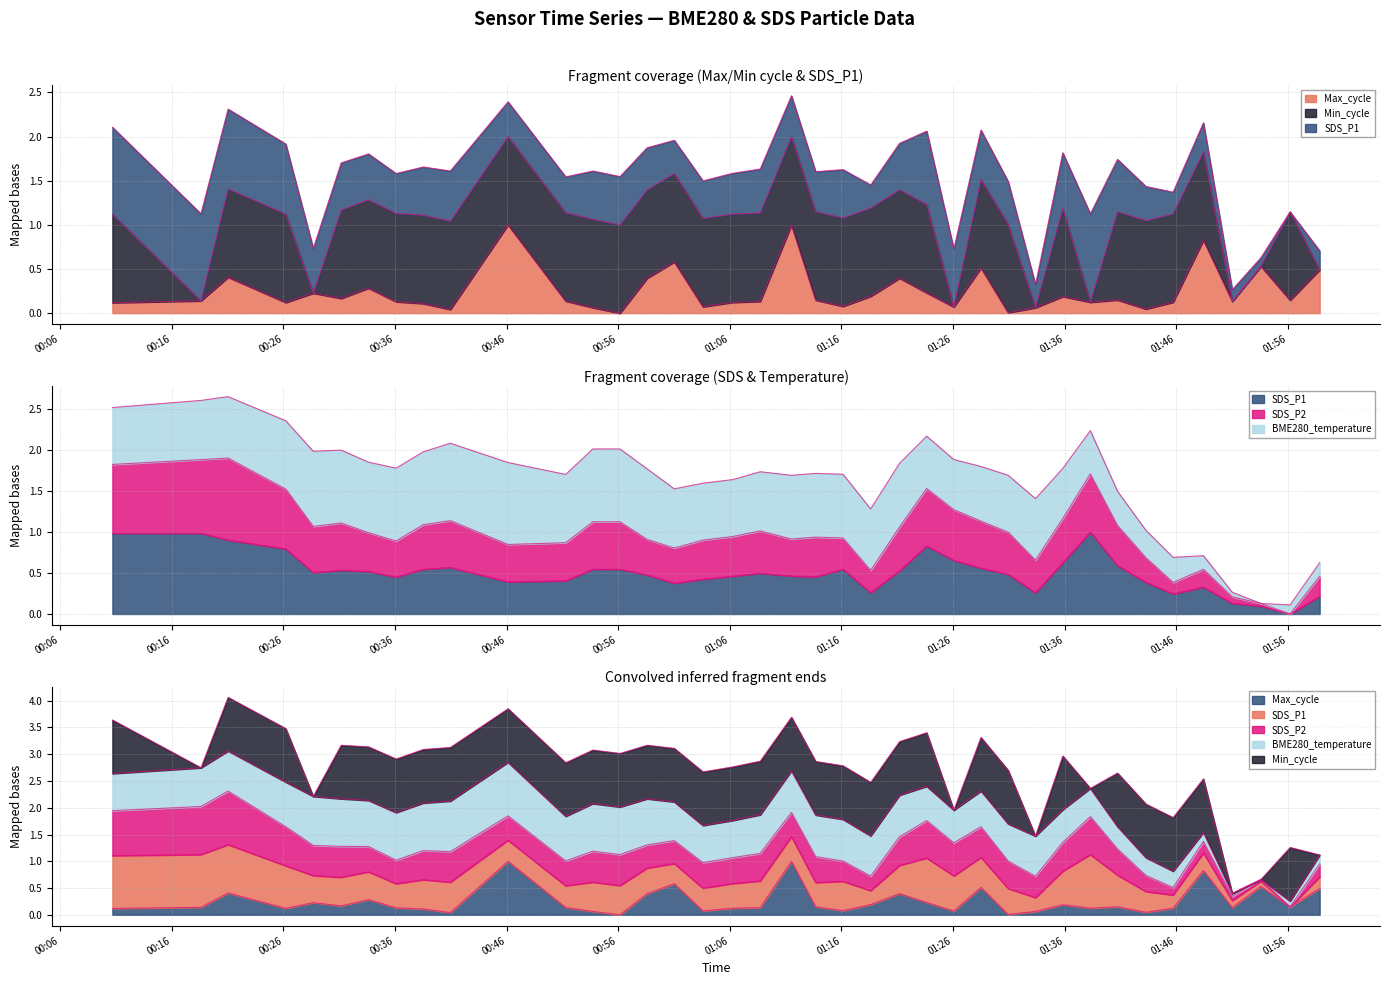

Which category has the lowest value in the SDS_P2 series?

2022/11/05 01:56:12